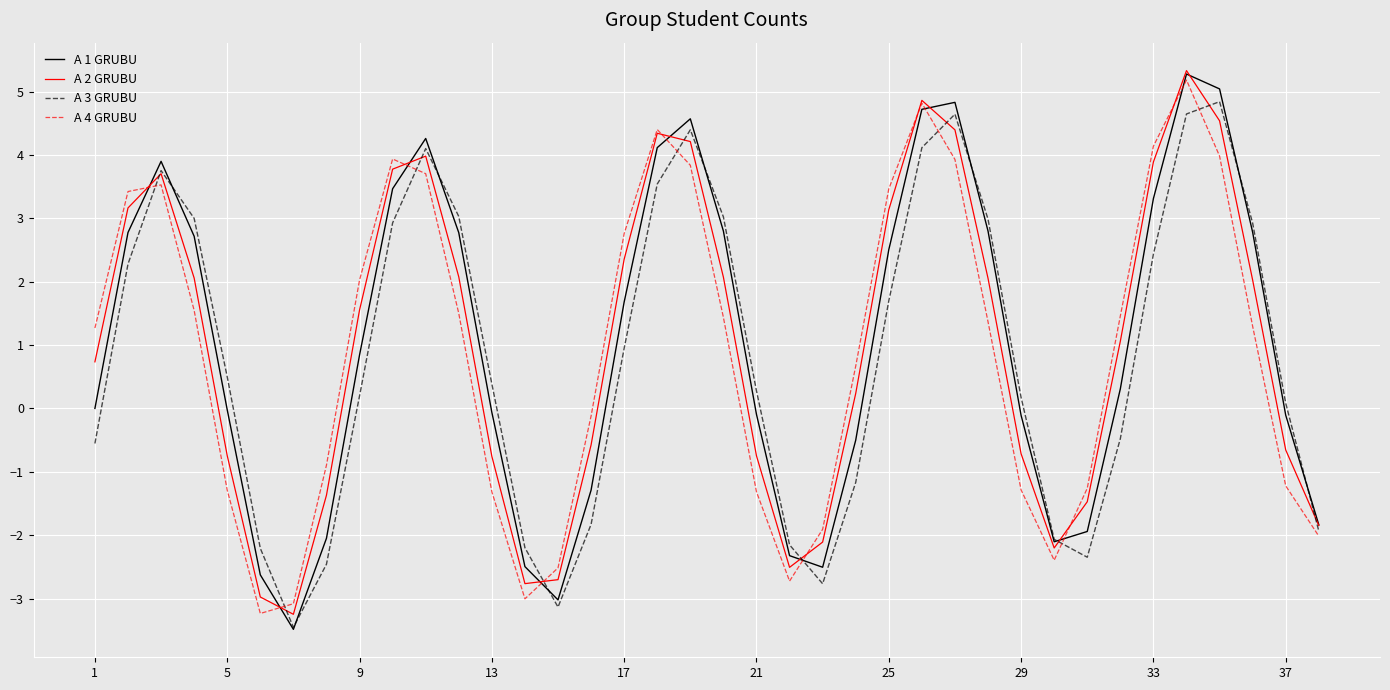

What is the greatest value displayed?

5.3